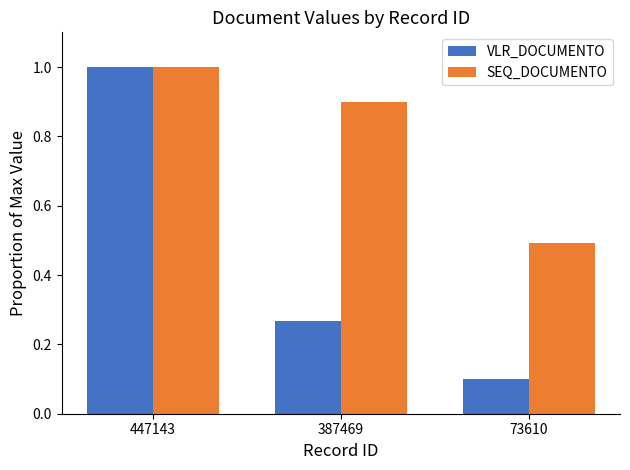

At how many categories does at least one series exceed 0?

3